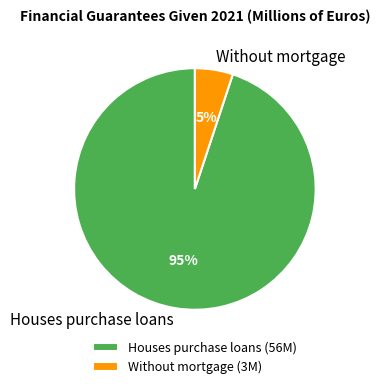

To the nearest percent, what percentage of the pie is Without mortgage?

5%